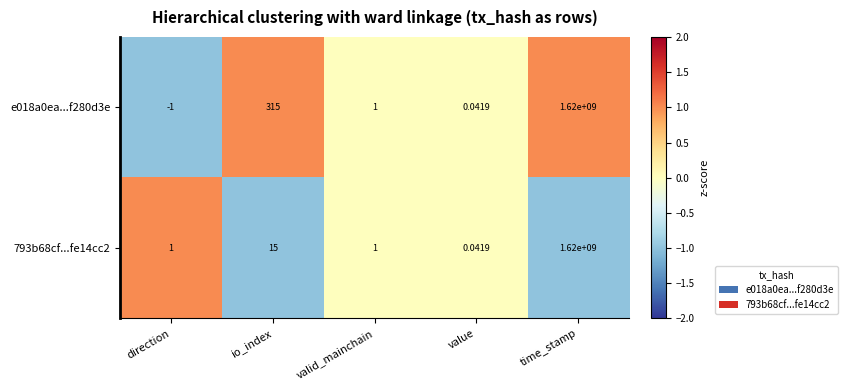

At which label is 793b68cf...fe14cc2 closest to 810000000?

io_index